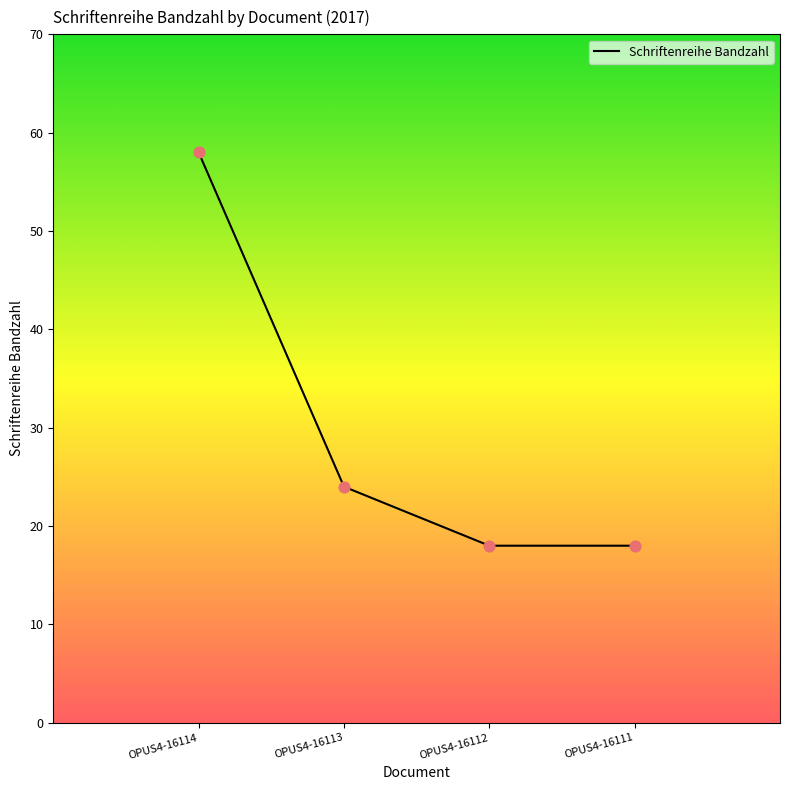

What is the change in value from OPUS4-16114 to OPUS4-16112?

-40